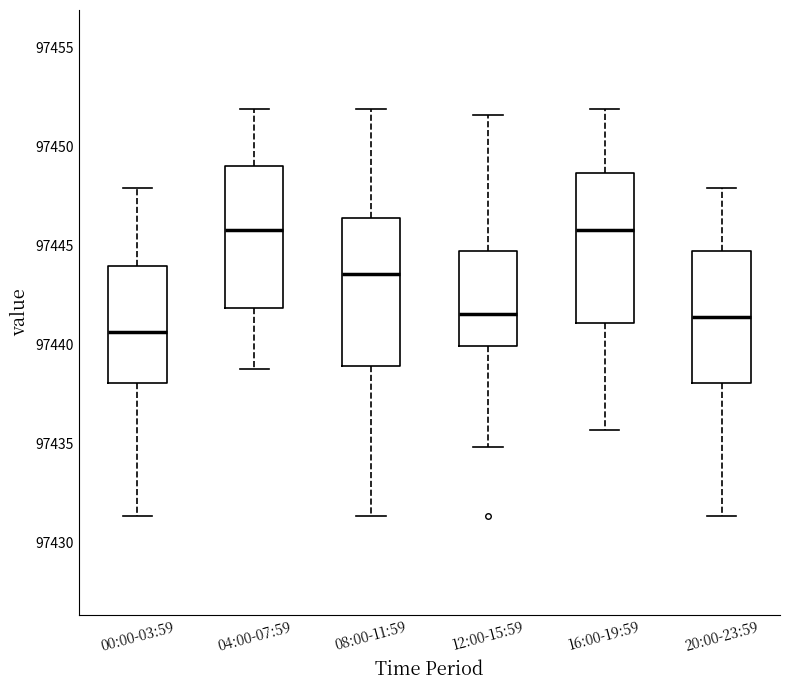

Where is the lower edge of the box for 08:00-11:59 on the y-axis? The values are not printed on the chart, so give them approximately, as read against the axis.

97439.0